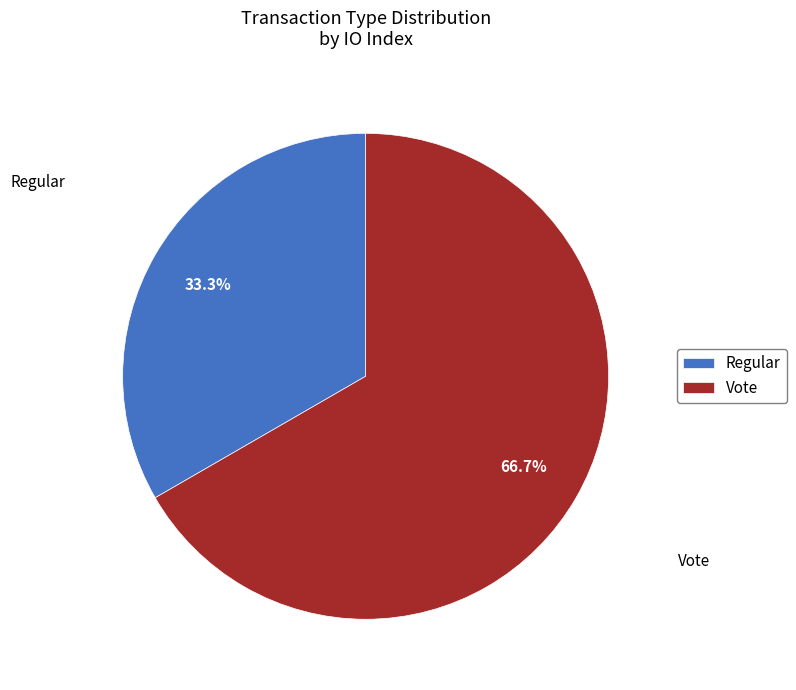

What percentage is NOT represented by Vote?

33.3%